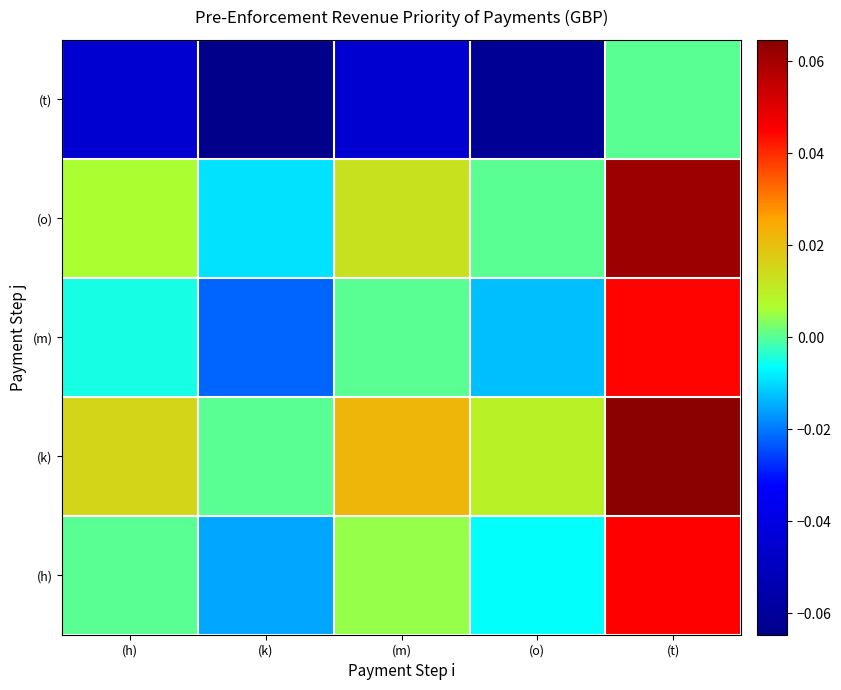

What is the maximum value shown in the chart?

0.1